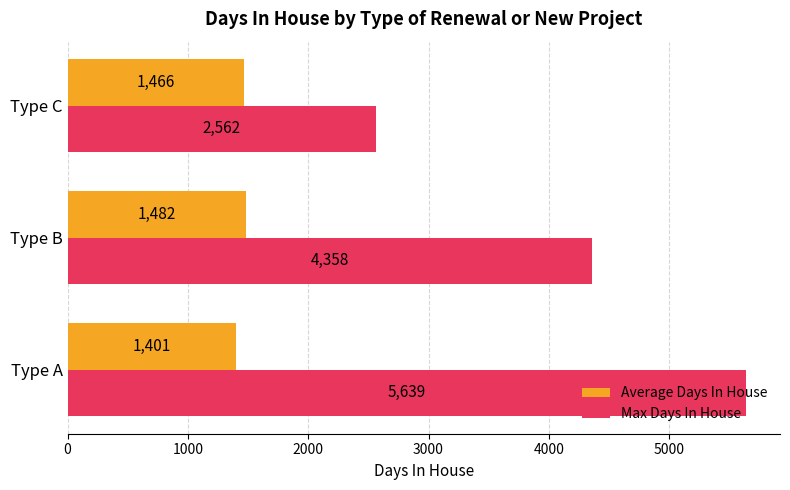

What is the greatest value displayed?

5639.4